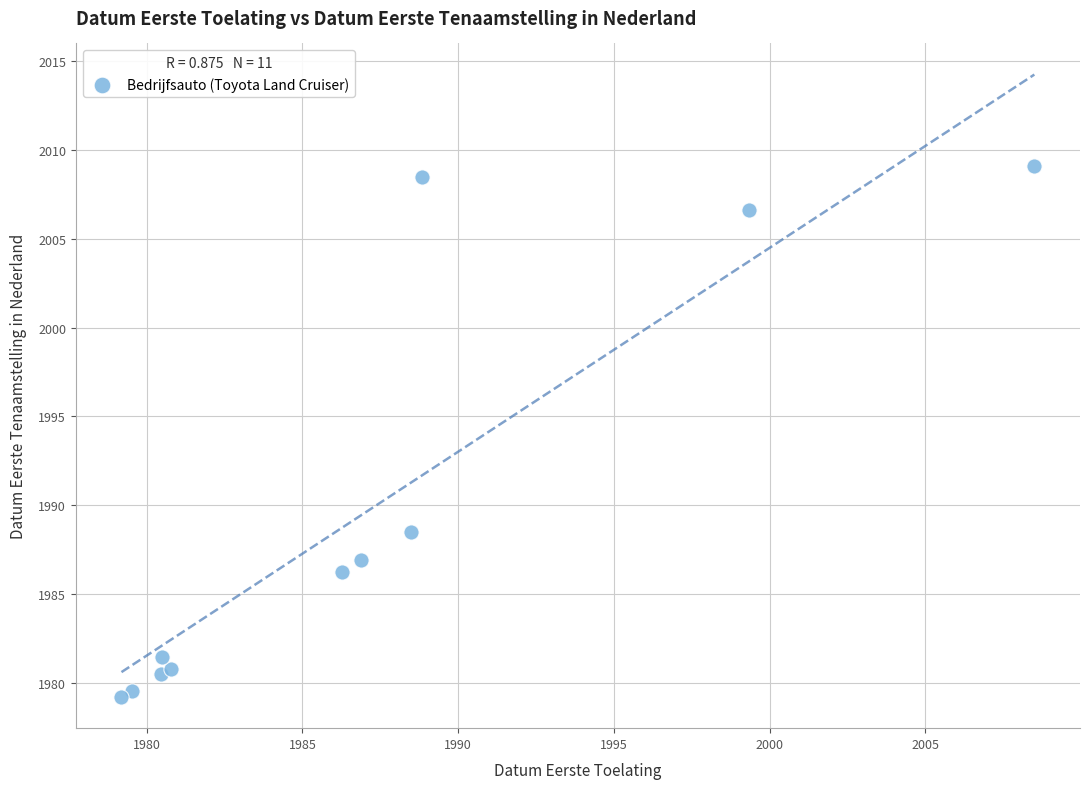

What Y value in the scatter plot is closest to 1994?

1988.5